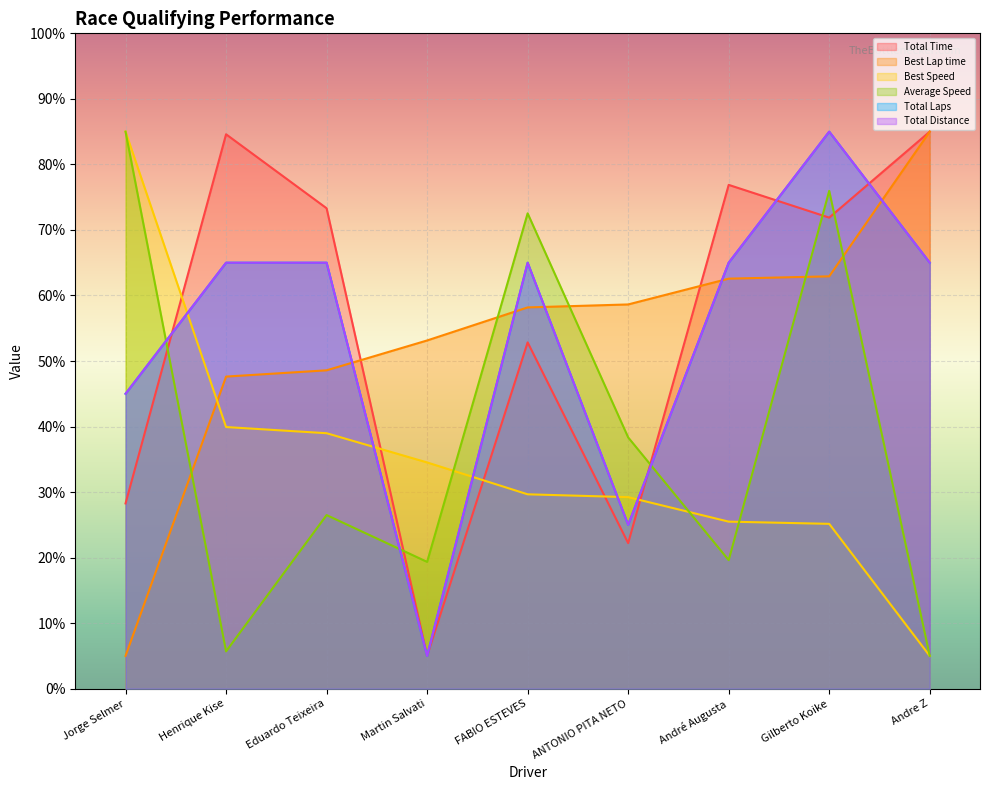

True or false: Total Laps and Best Speed intersect in this chart.

True